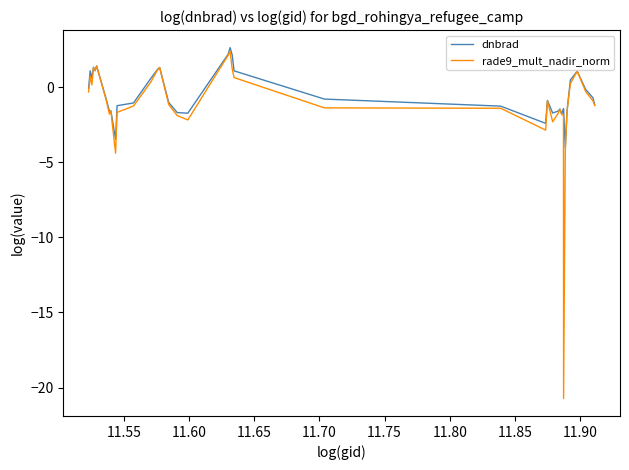

Which series has the widest spread of values?

rade9_mult_nadir_norm